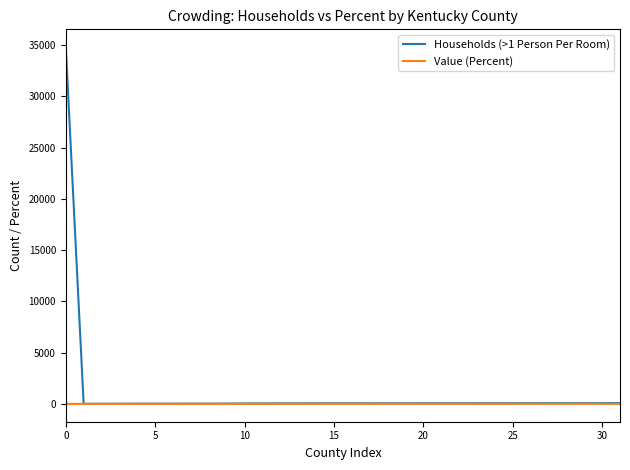

Which series has the widest spread of values?

Households (>1 Person Per Room)